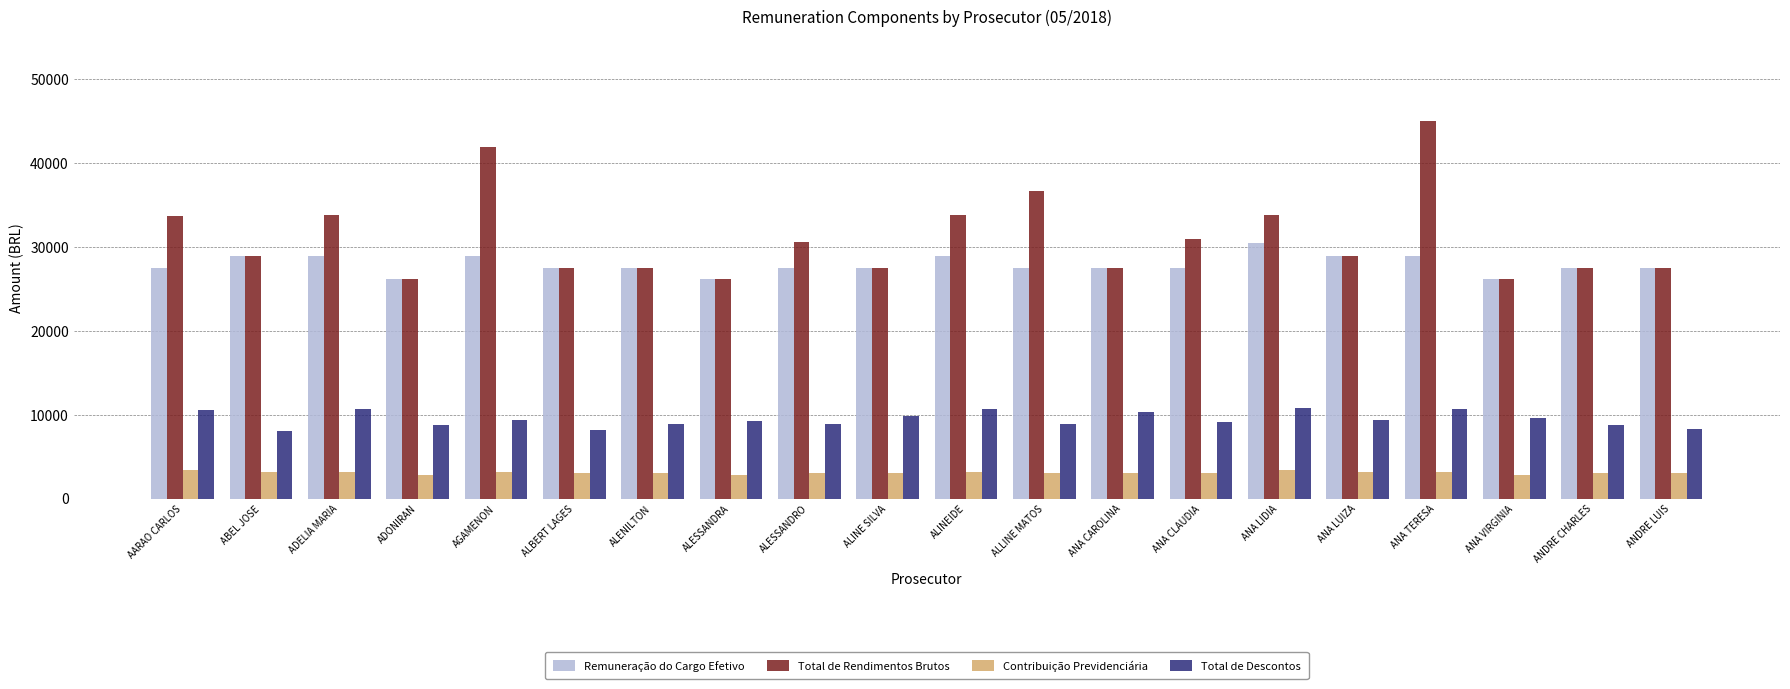

Which series has the widest spread of values?

Total de Rendimentos Brutos